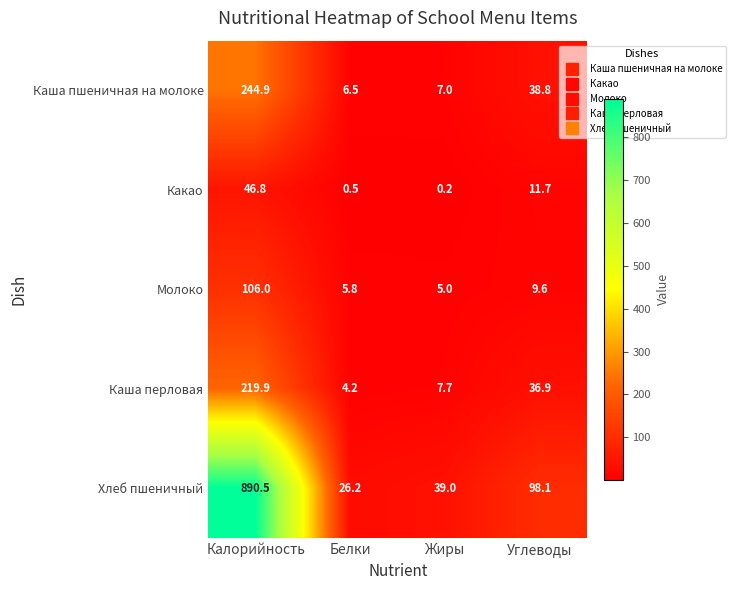

At which category does the chart reach its peak across all series?

Калорийность